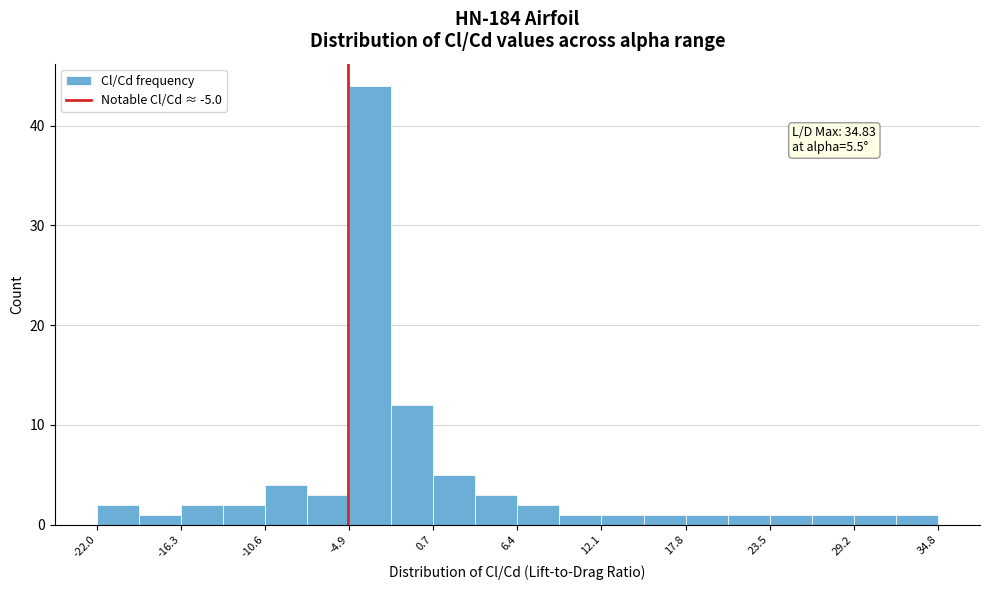

Read against the x-axis, roughly where is the centre of the tallest bar?

-4